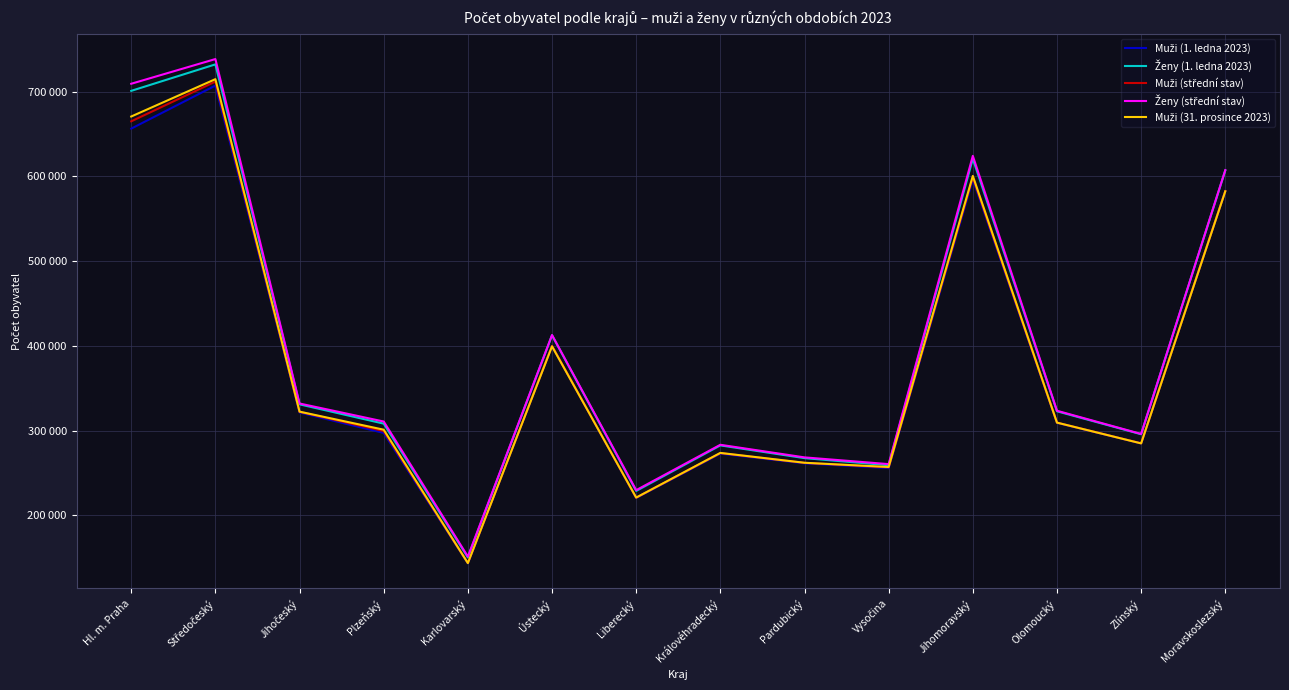

Which series has the largest total across all categories?

Ženy (střední stav)